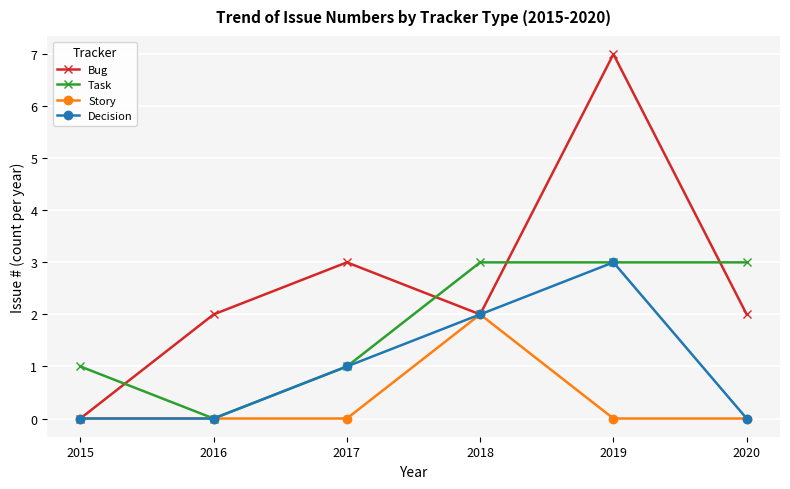

Is the value of Decision at 2018 greater than the value of Task at 2019?

No